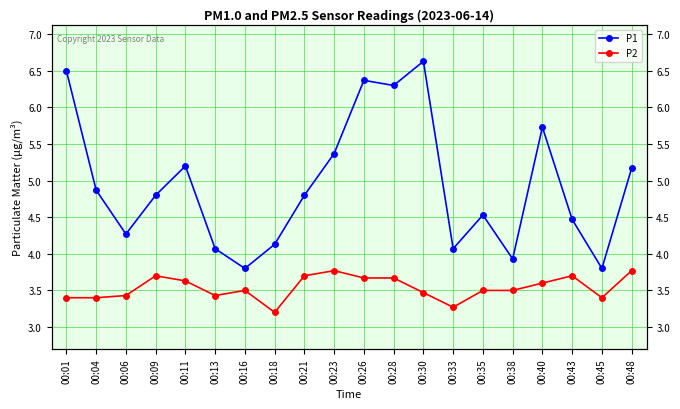

Is it true that P2 equals 3.7 at 00:09?

True